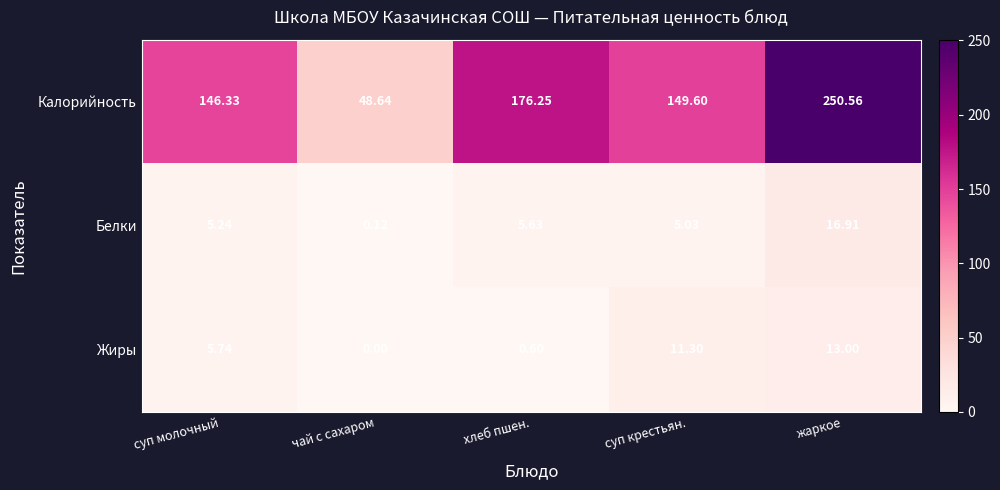

At which label does Калорийность first exceed 149?

хлеб пшен.